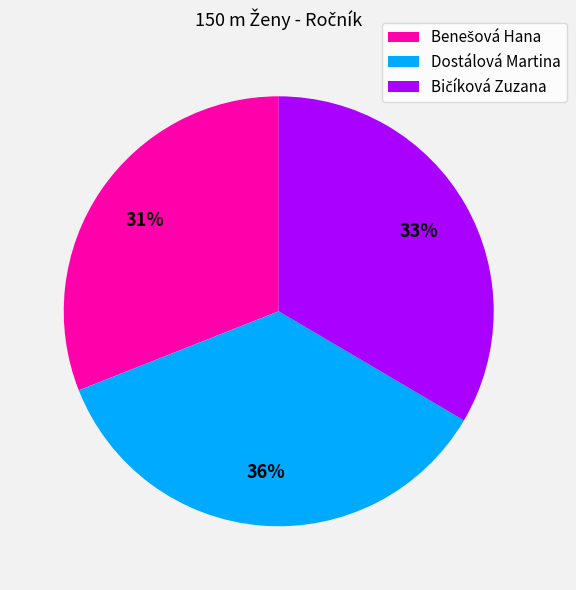

What is the largest slice in the pie chart?

Dostálová Martina